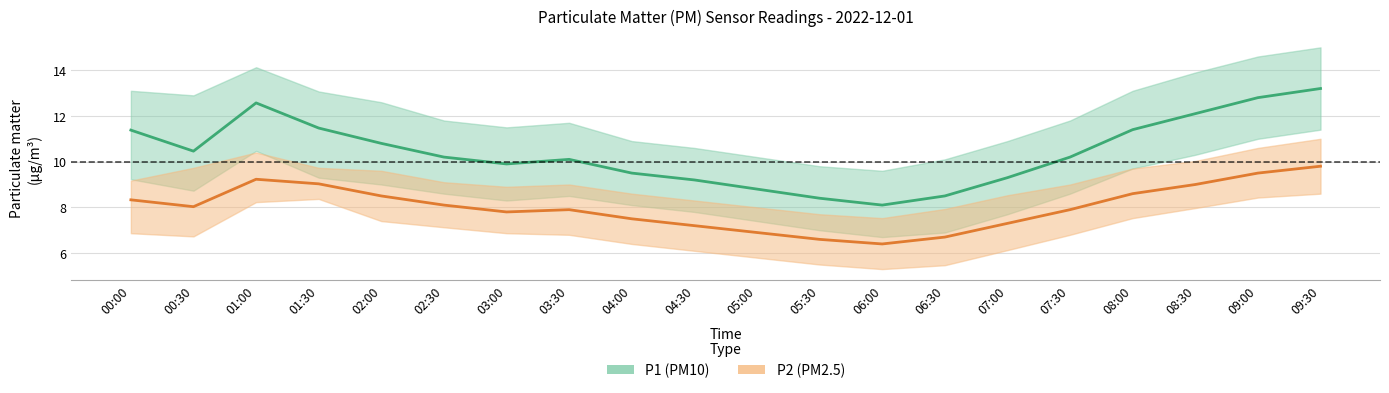

What is the approximate value of P1_lower at 03:30?

8.5